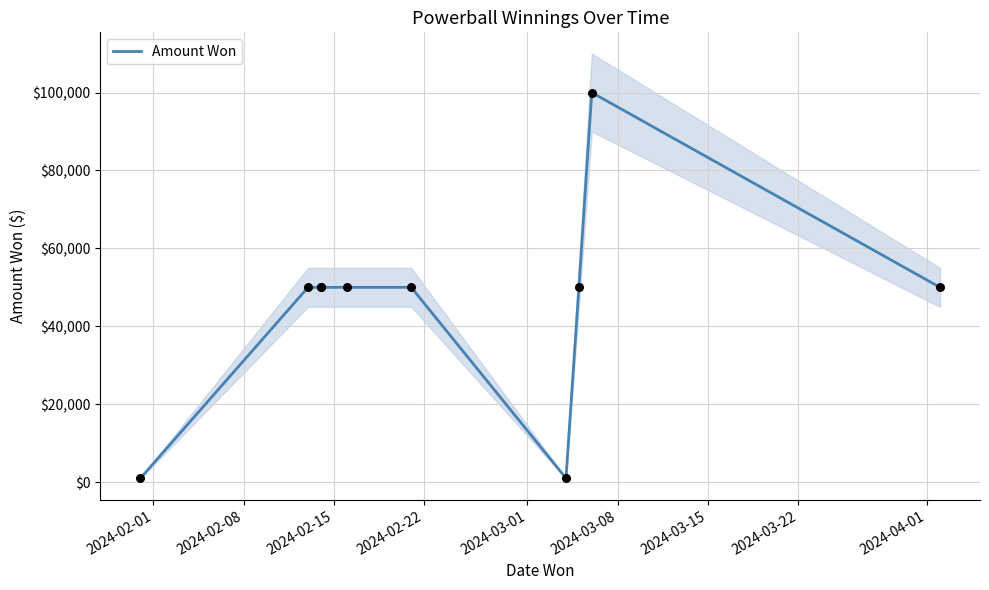

What is the change in value from 2024-02-08 to 2024-04-01?

+50000